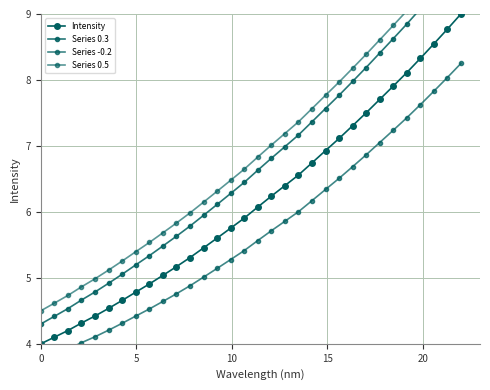

Reading left to right, extract all data points from this chart.

Intensity: 4.0	4.1	4.2	4.3	4.4	4.5	4.7	4.8	4.9	5.0	5.2	5.3	5.5	5.6	5.8	5.9	6.1	6.2	6.4	6.6	6.7	6.9	7.1	7.3	7.5	7.7	7.9	8.1	8.3	8.5	8.8	9.0
Series 0.3: 4.3	4.4	4.5	4.7	4.8	4.9	5.1	5.2	5.3	5.5	5.6	5.8	5.9	6.1	6.3	6.4	6.6	6.8	7.0	7.2	7.4	7.6	7.8	8.0	8.2	8.4	8.6	8.8	9.1	9.3	9.6	9.8
Series -0.2: 3.8	3.8	3.9	4.0	4.1	4.2	4.3	4.4	4.5	4.6	4.8	4.9	5.0	5.1	5.3	5.4	5.6	5.7	5.9	6.0	6.2	6.3	6.5	6.7	6.9	7.1	7.2	7.4	7.6	7.8	8.0	8.2
Series 0.5: 4.5	4.6	4.7	4.9	5.0	5.1	5.3	5.4	5.5	5.7	5.8	6.0	6.1	6.3	6.5	6.6	6.8	7.0	7.2	7.4	7.6	7.8	8.0	8.2	8.4	8.6	8.8	9.0	9.3	9.5	9.8	10.0